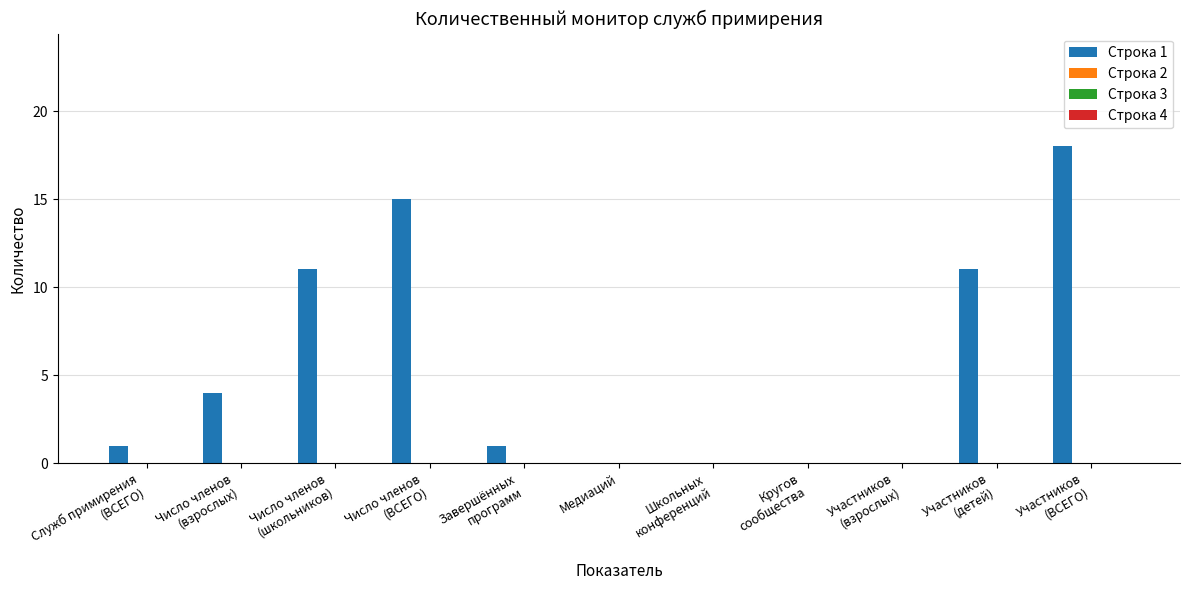

Are the bars horizontal?

No